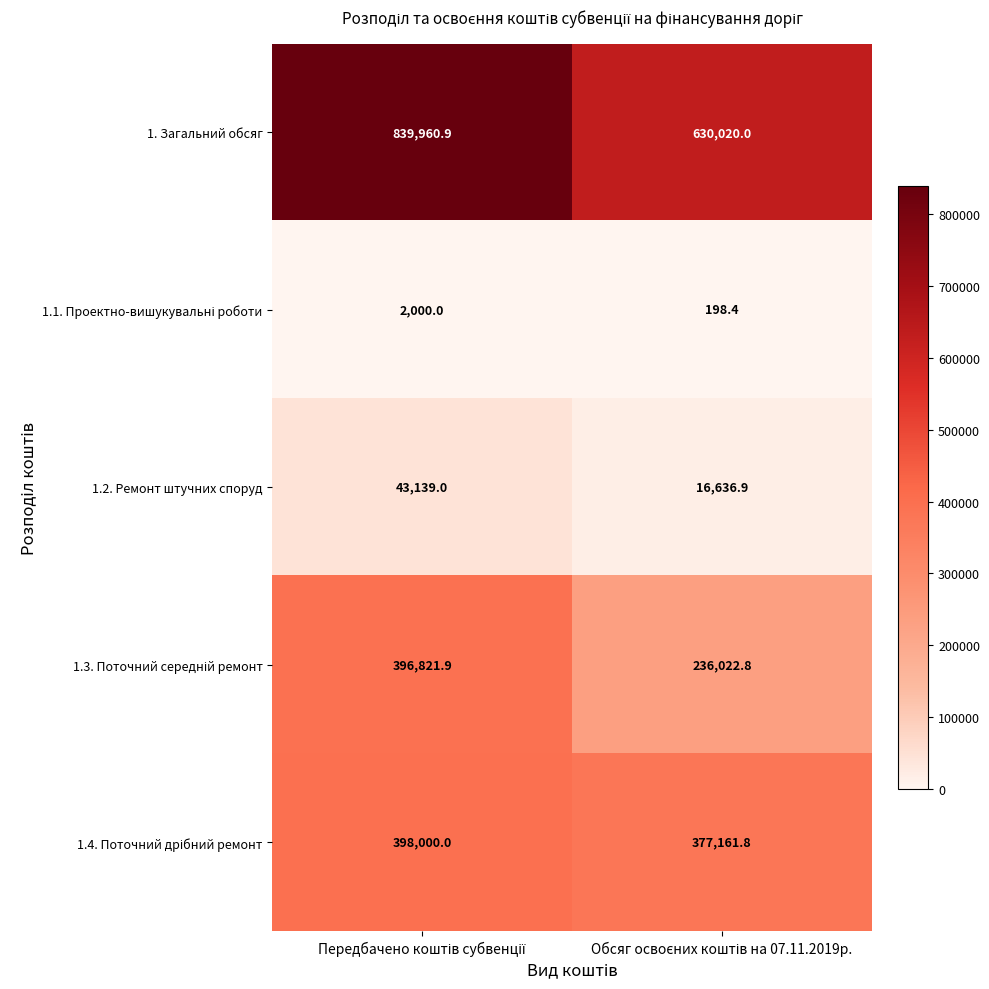

Which series has the largest total across all categories?

1. Загальний обсяг